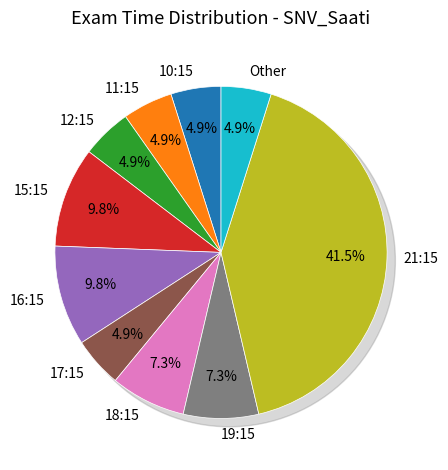

Does any single category account for the majority?

No